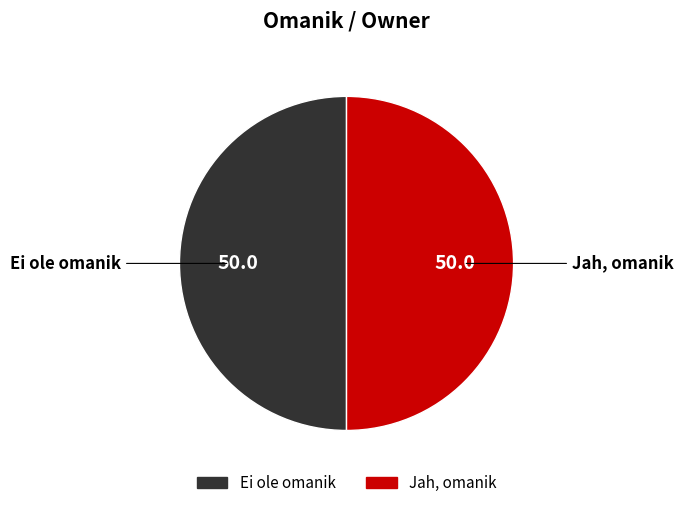

The Jah, omanik slice represents 44% of the pie. True or false?

False